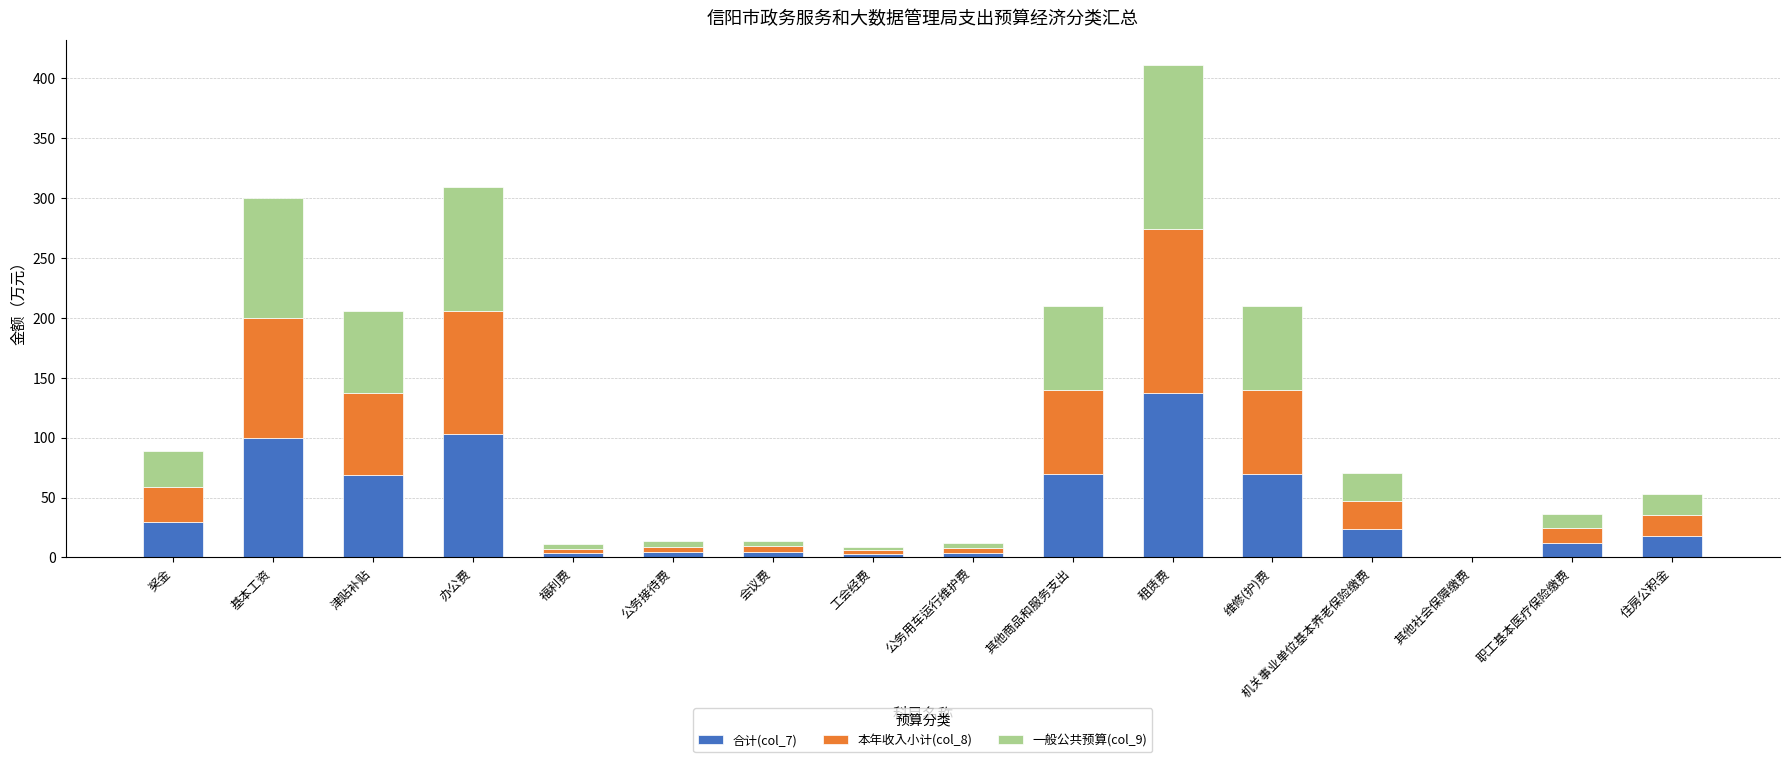

What is the maximum value for 合计(col_7)?

137.0